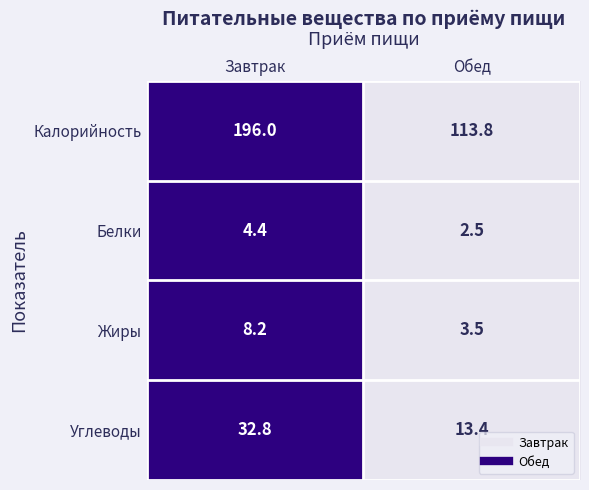

Reading right to left, what are all the values shown in this chart?

Калорийность: Обед=113.8	Завтрак=196.0
Белки: Обед=2.5	Завтрак=4.4
Жиры: Обед=3.5	Завтрак=8.2
Углеводы: Обед=13.4	Завтрак=32.8